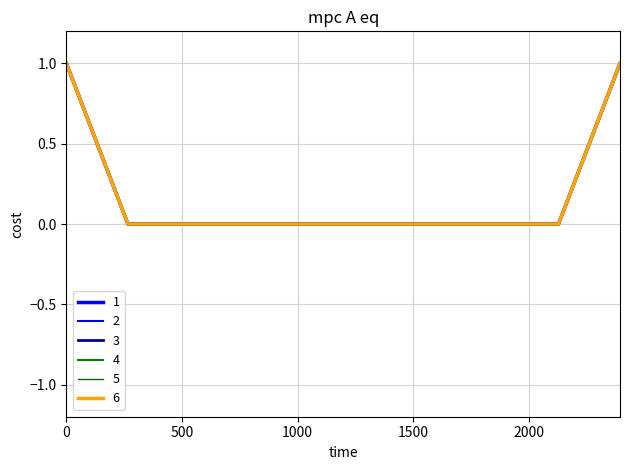

Is this an area chart (filled region under the line)?

No